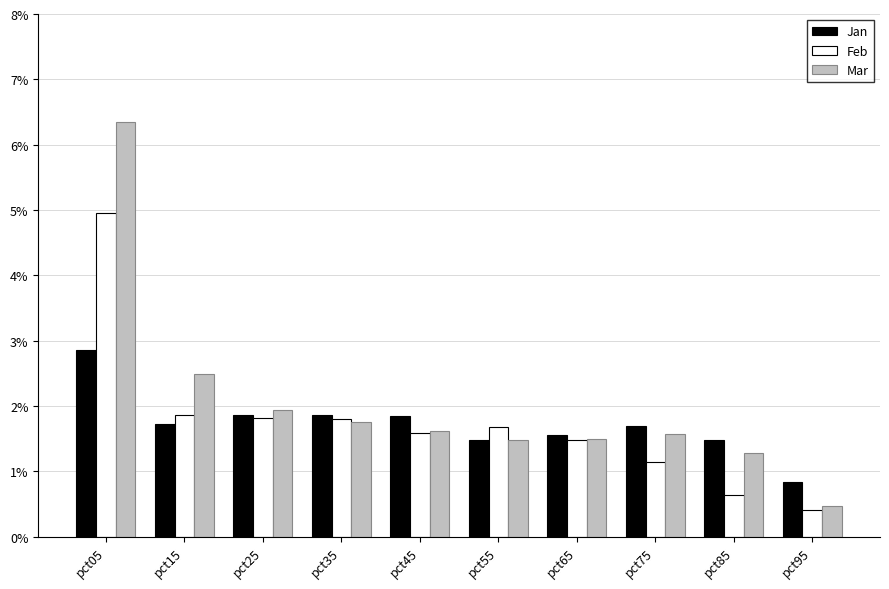

Reading left to right, transcribe all the data shown in this chart.

Jan: 2.9	1.7	1.9	1.9	1.9	1.5	1.6	1.7	1.5	0.8
Feb: 5.0	1.9	1.8	1.8	1.6	1.7	1.5	1.2	0.6	0.4
Mar: 6.3	2.5	1.9	1.8	1.6	1.5	1.5	1.6	1.3	0.5